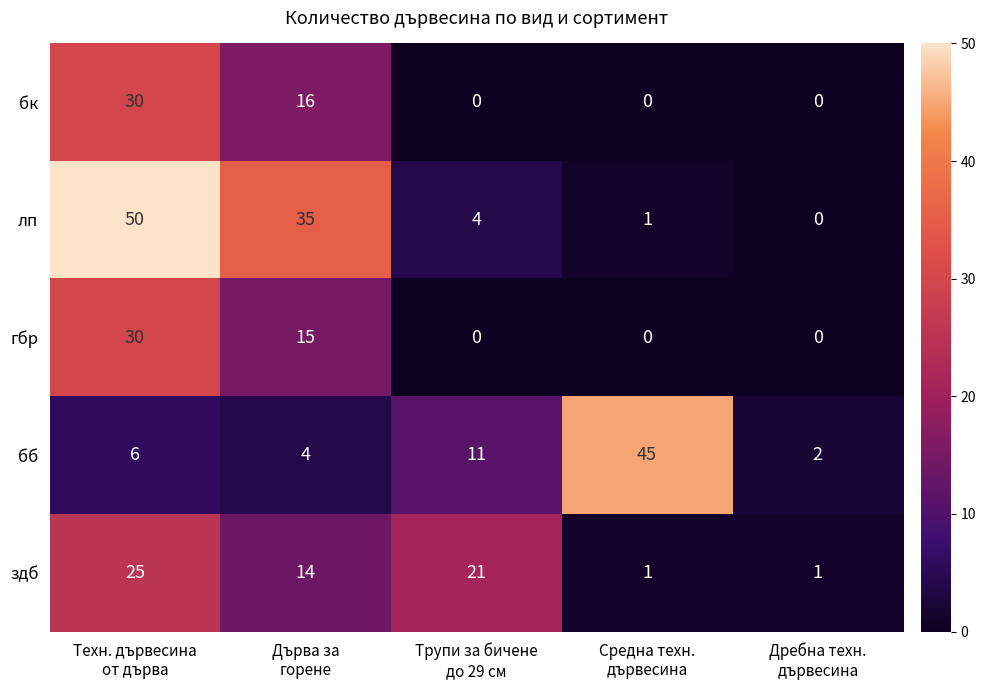

Count the гбр values in the range 0 to 15.

4